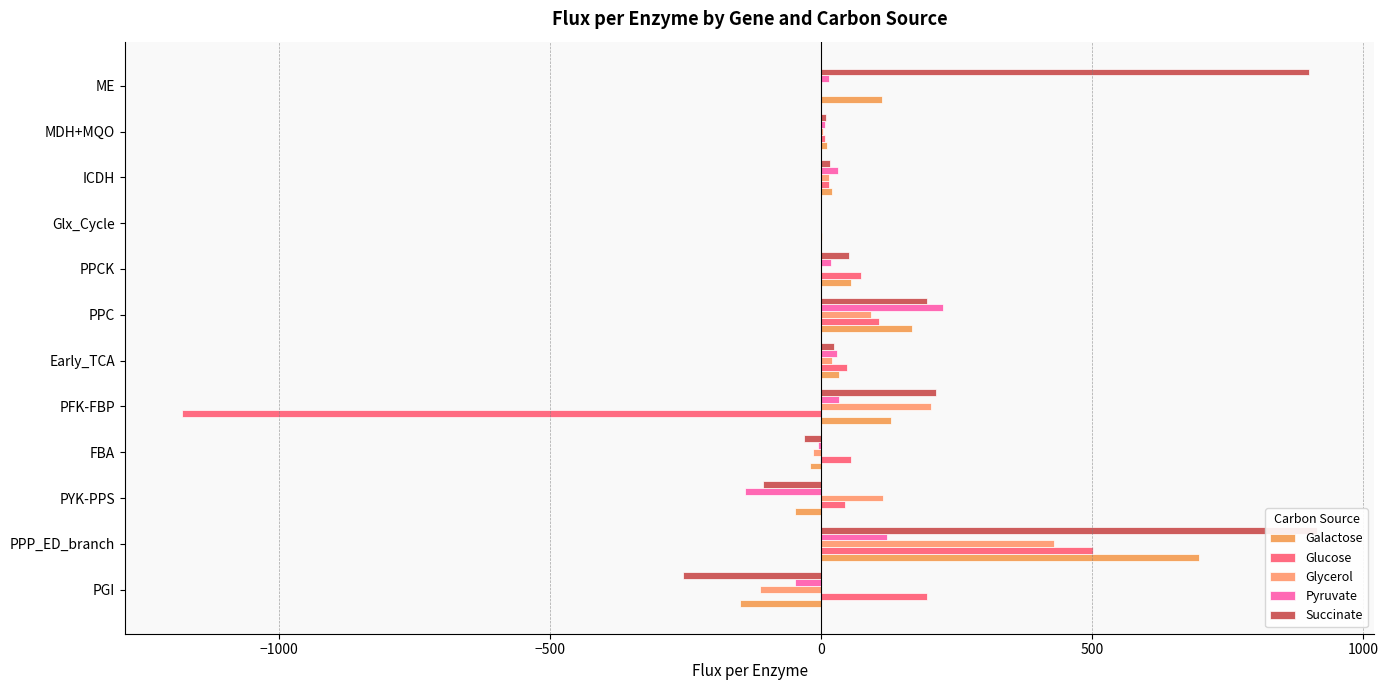

What is the difference between the second highest and second lowest values in the Succinate series?

1008.1